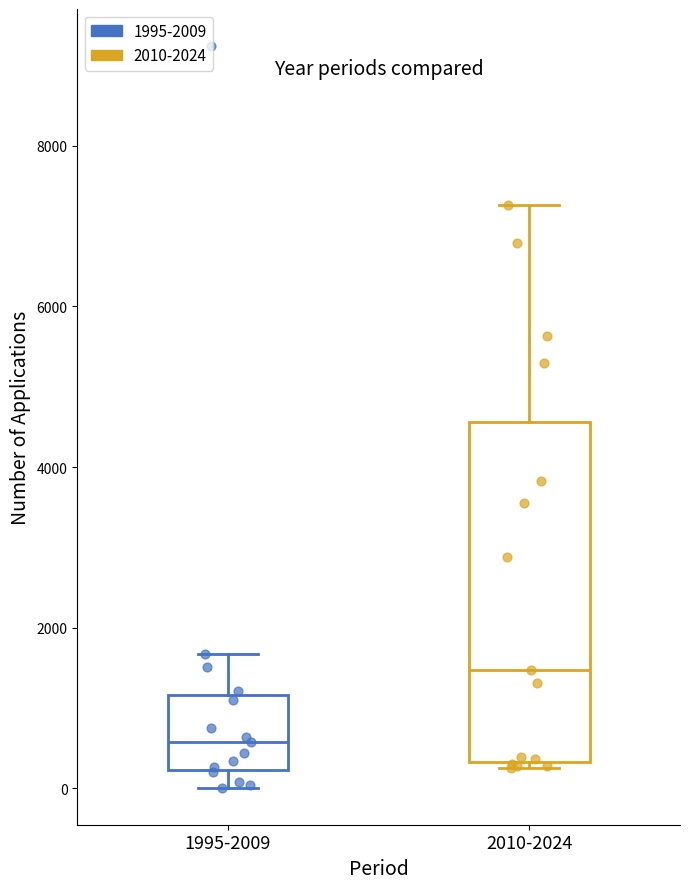

Where is the lower edge of the box for 2010-2024 on the y-axis? The values are not printed on the chart, so give them approximately, as read against the axis.

400